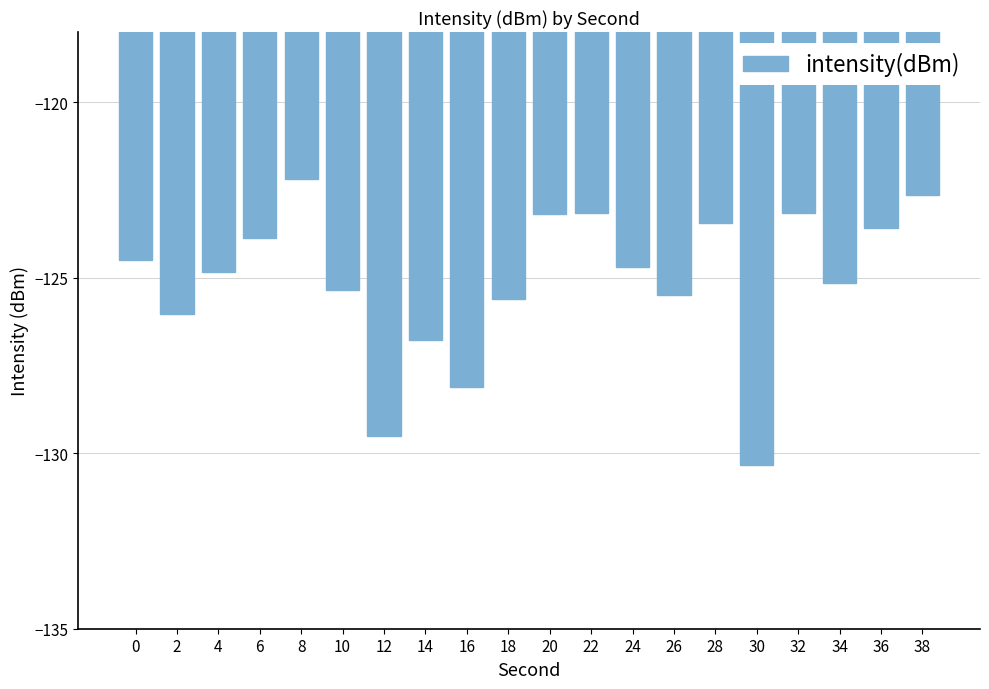

The chart shows a value of -126.0 at 2. True or false?

True